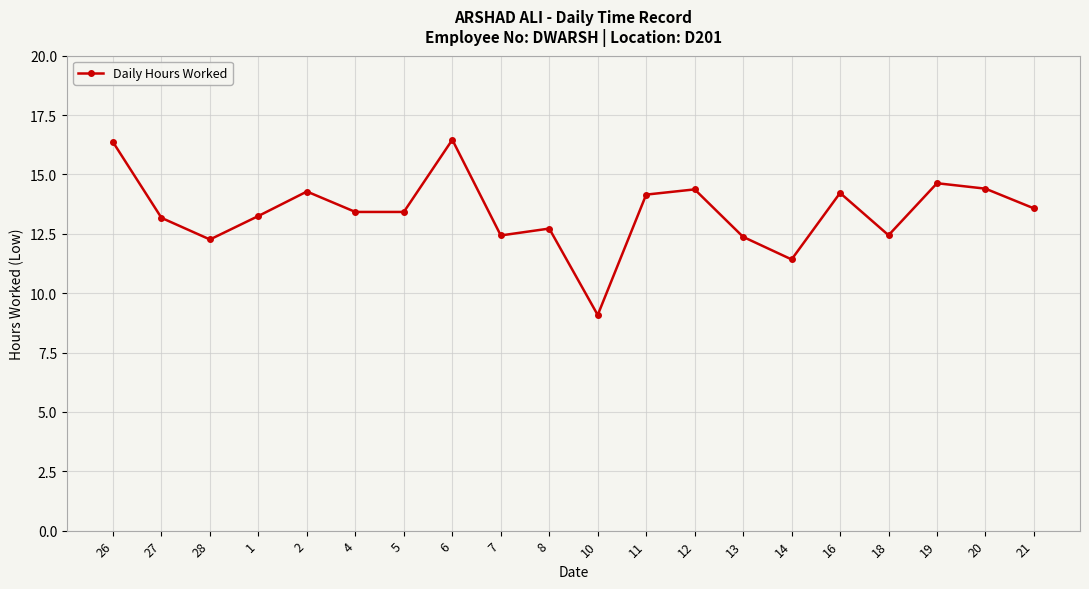

What position from the left is 5?

7